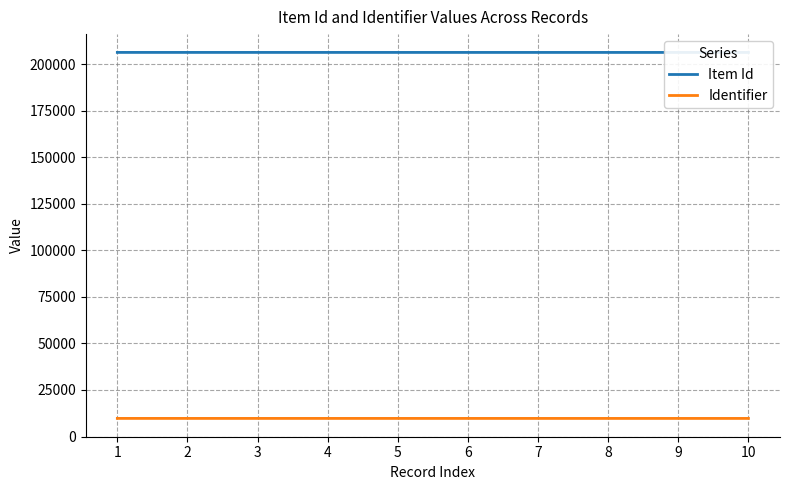

What is the average value of the Item Id series?

206231